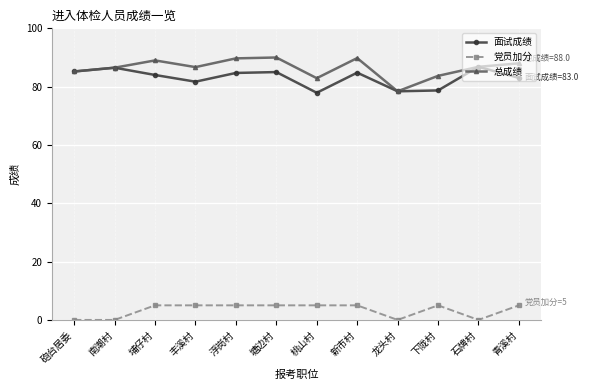

How many distinct data groups are displayed?

3